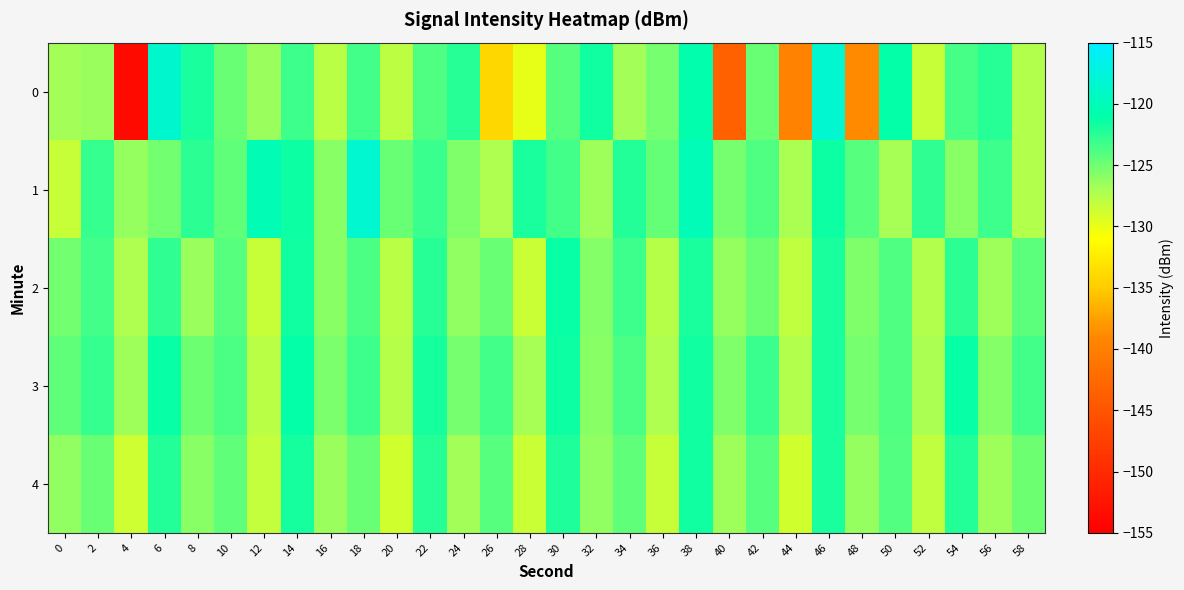

Reading left to right, list all the values displayed in this chart.

0: 0=-126.7	2=-126.6	4=-153.7	6=-118.5	8=-122.0	10=-124.7	12=-126.5	14=-123.2	16=-127.7	18=-123.4	20=-127.8	22=-123.9	24=-122.3	26=-134.1	28=-129.9	30=-124.1	32=-121.7	34=-126.9	36=-125.3	38=-120.9	40=-143.5	42=-124.8	44=-139.6	46=-118.4	48=-138.8	50=-121.2	52=-128.4	54=-123.5	56=-122.4	58=-127.4
1: 0=-128.3	2=-123.0	4=-126.4	6=-125.0	8=-122.6	10=-124.4	12=-120.2	14=-121.5	16=-125.8	18=-118.4	20=-124.8	22=-123.1	24=-125.5	26=-127.2	28=-121.9	30=-123.4	32=-126.7	34=-122.3	36=-124.6	38=-120.1	40=-125.3	42=-123.8	44=-127.1	46=-121.5	48=-124.2	50=-126.9	52=-122.7	54=-125.8	56=-123.2	58=-127.4
2: 0=-125.1	2=-123.4	4=-127.2	6=-122.8	8=-126.5	10=-124.1	12=-128.3	14=-121.7	16=-125.9	18=-123.6	20=-127.8	22=-122.4	24=-126.1	26=-124.7	28=-128.5	30=-121.3	32=-125.7	34=-123.2	36=-127.6	38=-122.0	40=-126.3	42=-124.9	44=-128.1	46=-121.9	48=-125.5	50=-123.8	52=-127.4	54=-122.6	56=-126.7	58=-124.3
3: 0=-124.5	2=-122.9	4=-126.7	6=-121.3	8=-125.0	10=-123.6	12=-127.8	14=-121.1	16=-125.4	18=-123.2	20=-127.6	22=-121.8	24=-125.2	26=-123.4	28=-127.0	30=-121.5	32=-125.8	34=-123.7	36=-127.3	38=-121.6	40=-125.6	42=-123.1	44=-127.5	46=-121.9	48=-125.3	50=-123.9	52=-127.1	54=-121.4	56=-125.7	58=-123.3
4: 0=-126.2	2=-124.8	4=-128.6	6=-122.2	8=-125.9	10=-124.4	12=-128.2	14=-121.8	16=-126.5	18=-124.7	20=-128.9	22=-122.5	24=-126.8	26=-124.1	28=-128.5	30=-122.1	32=-126.2	34=-124.5	36=-128.3	38=-121.6	40=-126.7	42=-124.2	44=-128.8	46=-121.9	48=-126.4	50=-124.0	52=-128.1	54=-122.3	56=-126.6	58=-124.9